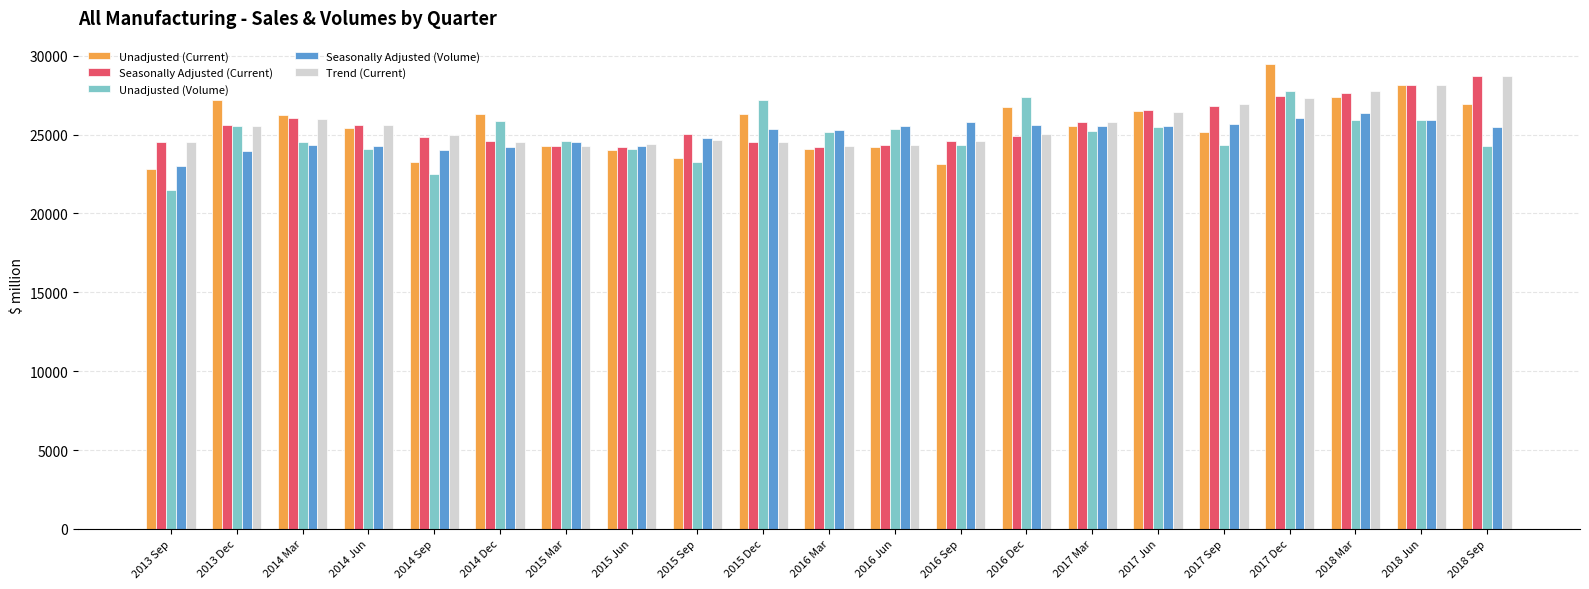

What is the spread (max minus min) of values at 2014 Sep?

2487